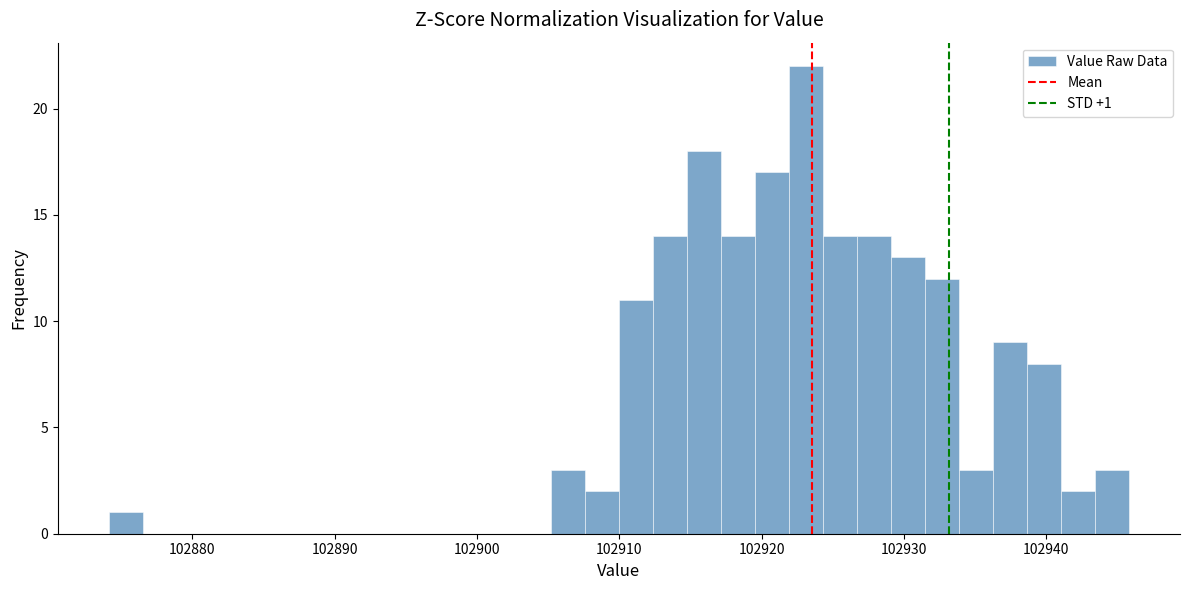

Around what value on the x-axis is the tallest bar? Give the approximate position of its centre, as read against the axis.

102923